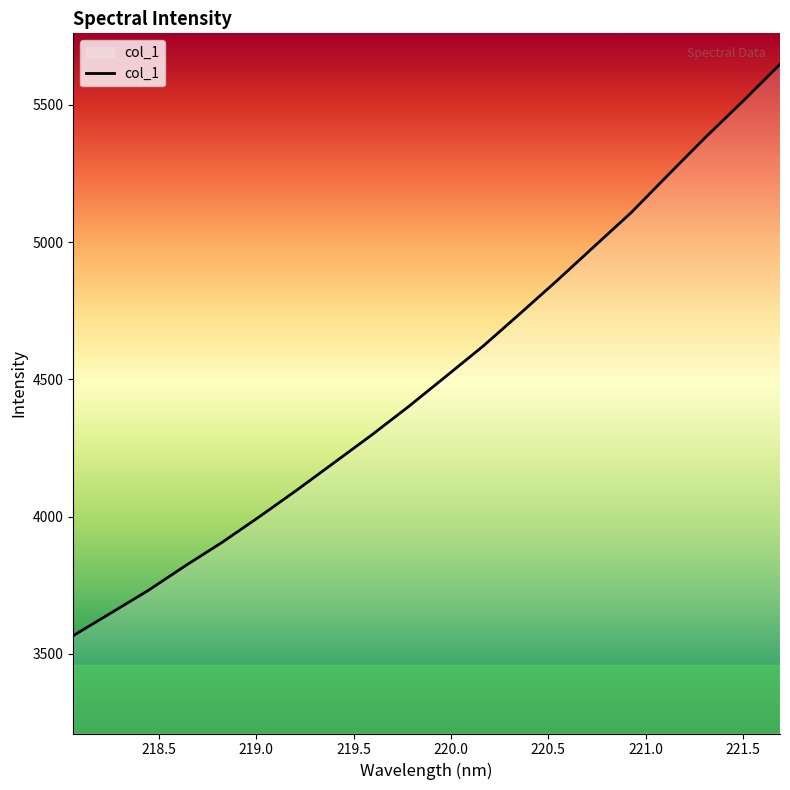

What is the greatest value displayed?

5647.8